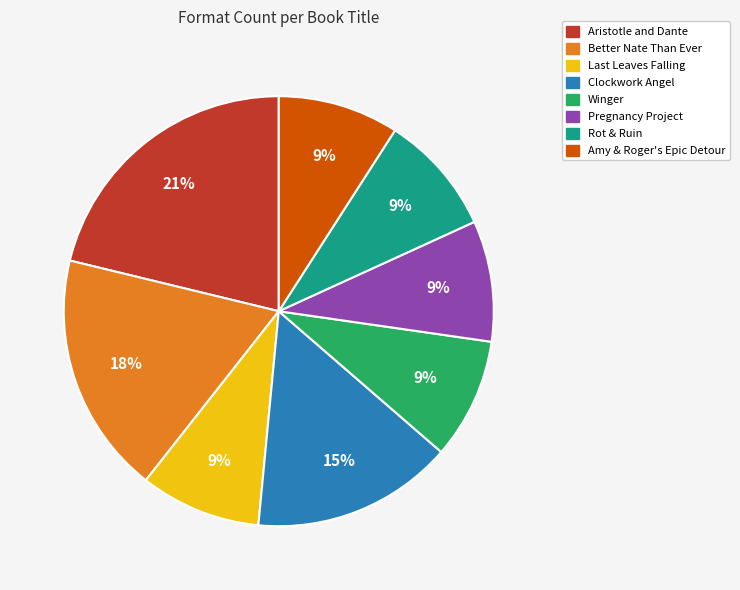

How many segments does this pie chart have?

8